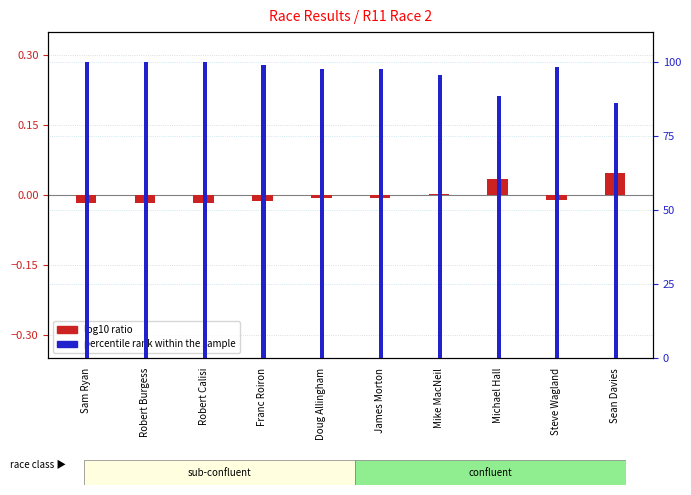

Which has a higher value, James Morton or Mike MacNeil?

Mike MacNeil